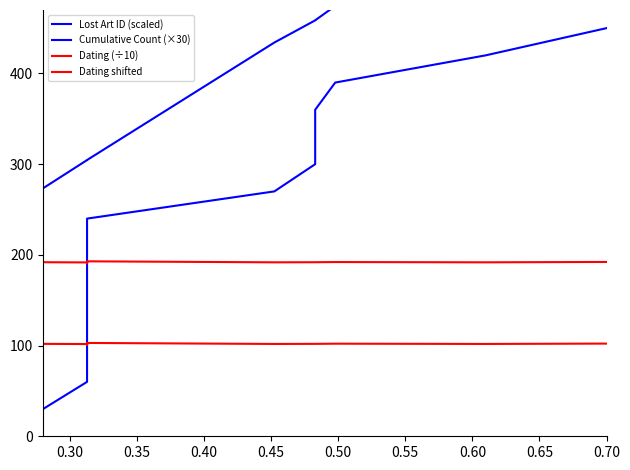

What is the difference between the highest and lowest values at 0.70?

332.3